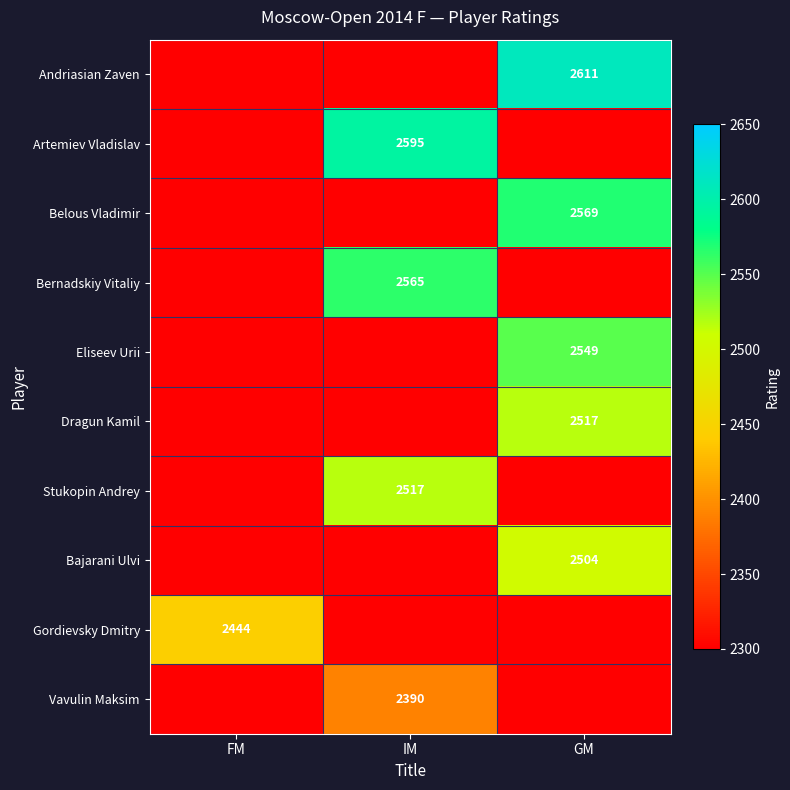

Is it true that Bernadskiy Vitaliy equals 2565 at IM?

True